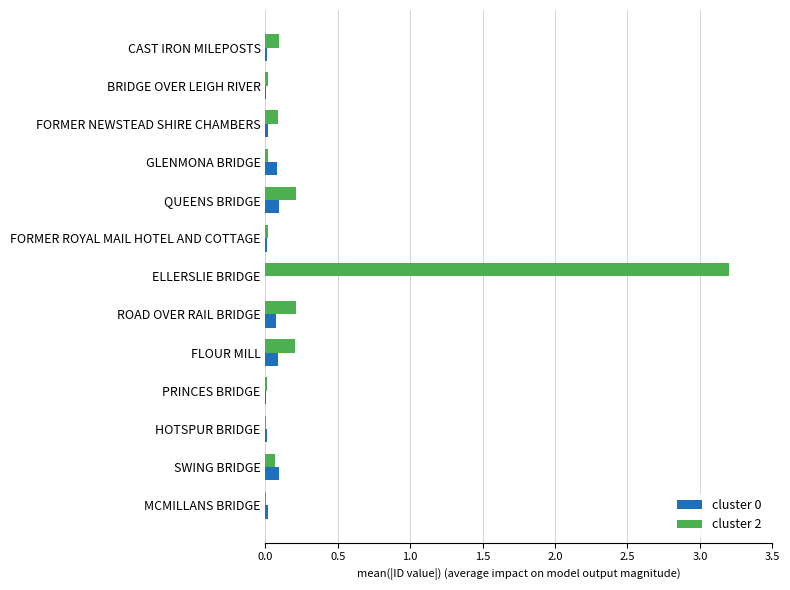

What is the sum of all cluster 0 values?

0.5